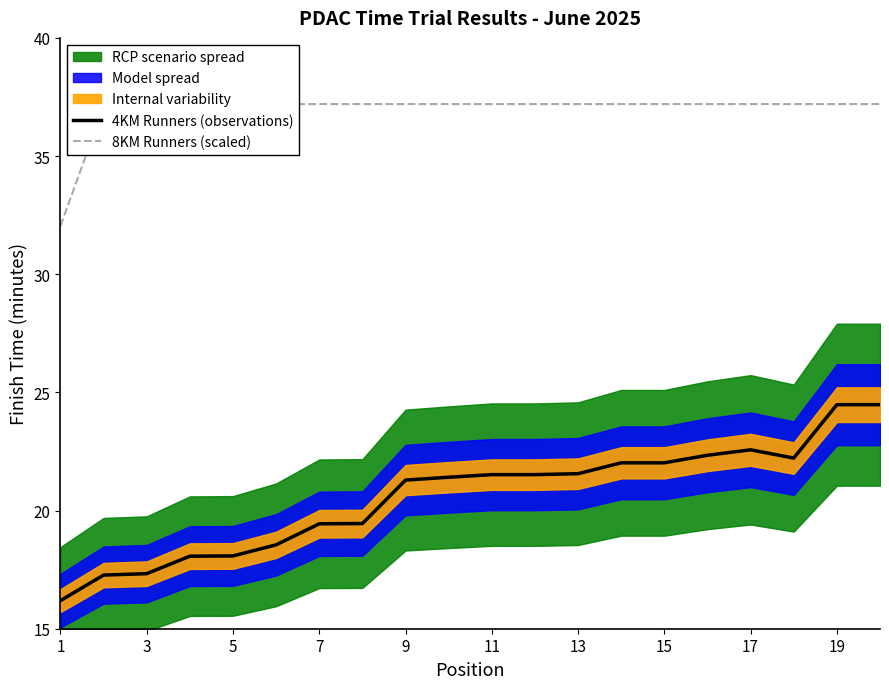

What is the total value across all series at 7?

55.3